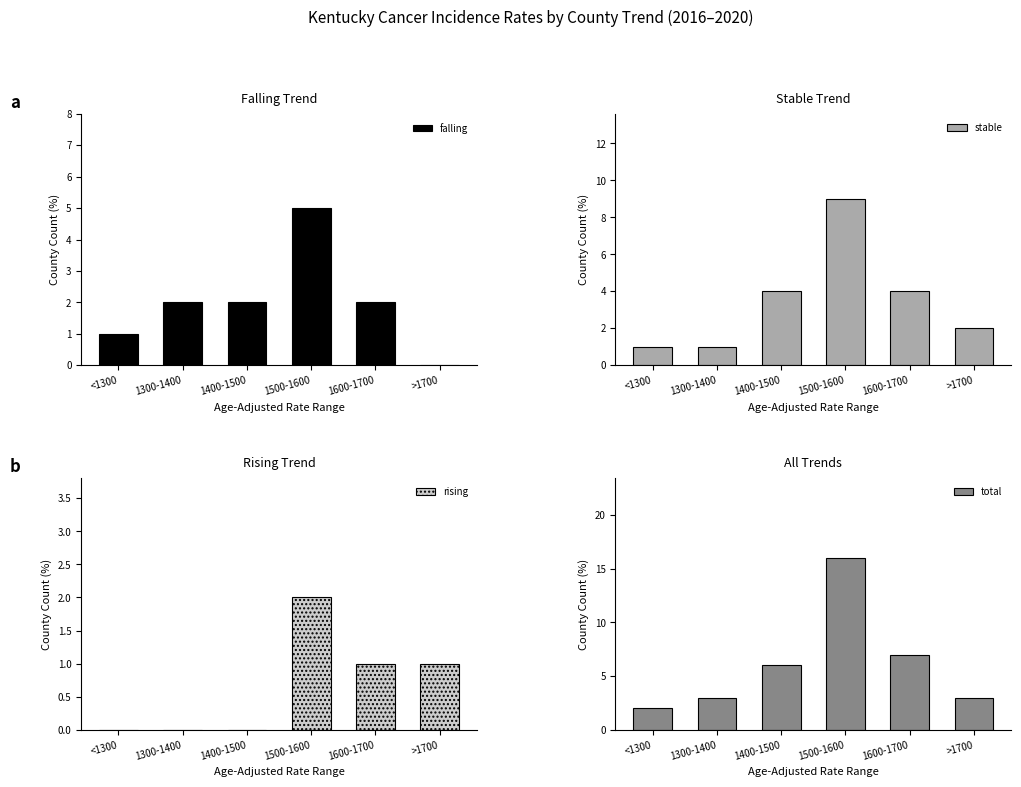

How many data points in falling are above 2?

1